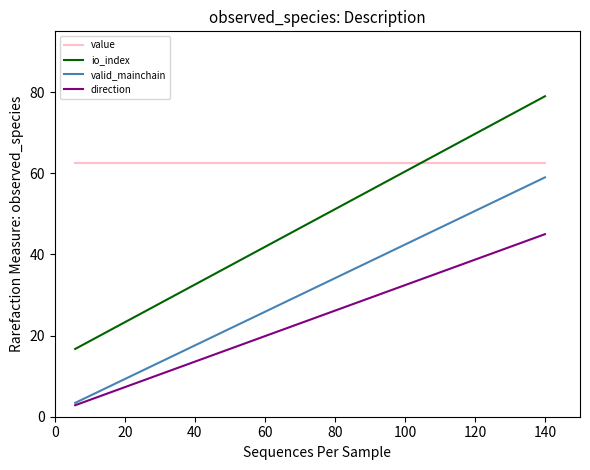

Which series has the widest spread of values?

io_index